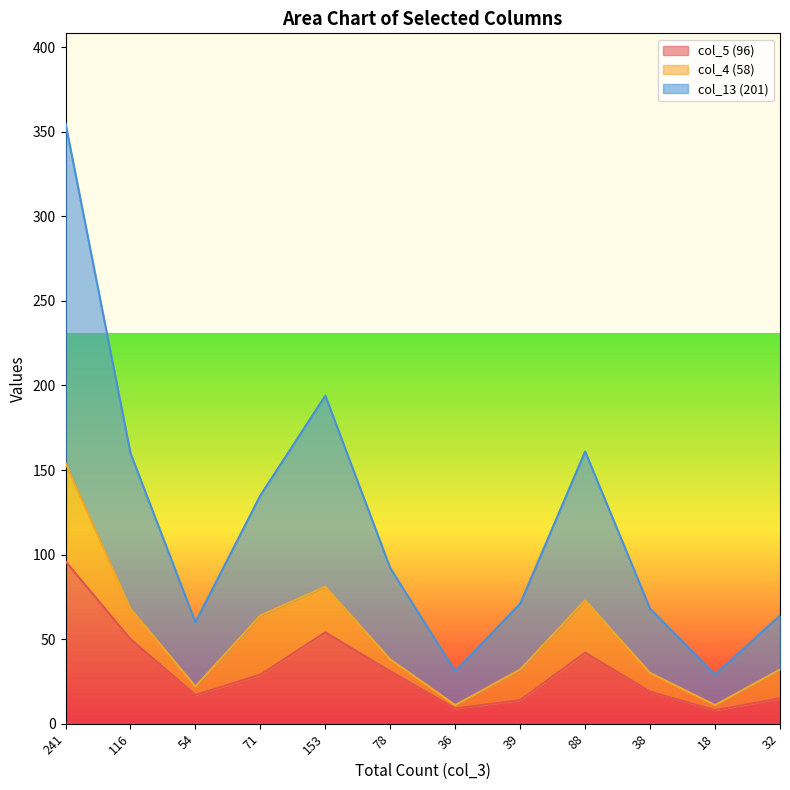

At which label does col_5 (96) first exceed 29?

241